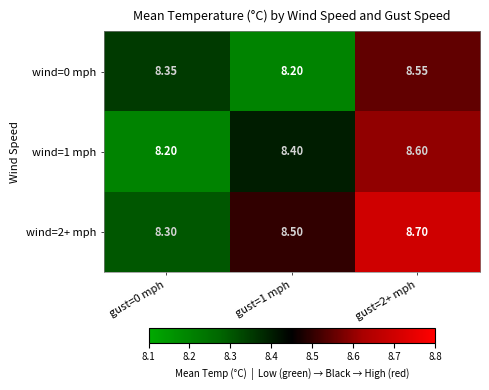

Reading right to left, what are all the values shown in this chart?

wind=0 mph: gust=2+ mph=8.6	gust=1 mph=8.2	gust=0 mph=8.3
wind=1 mph: gust=2+ mph=8.6	gust=1 mph=8.4	gust=0 mph=8.2
wind=2+ mph: gust=2+ mph=8.7	gust=1 mph=8.5	gust=0 mph=8.3